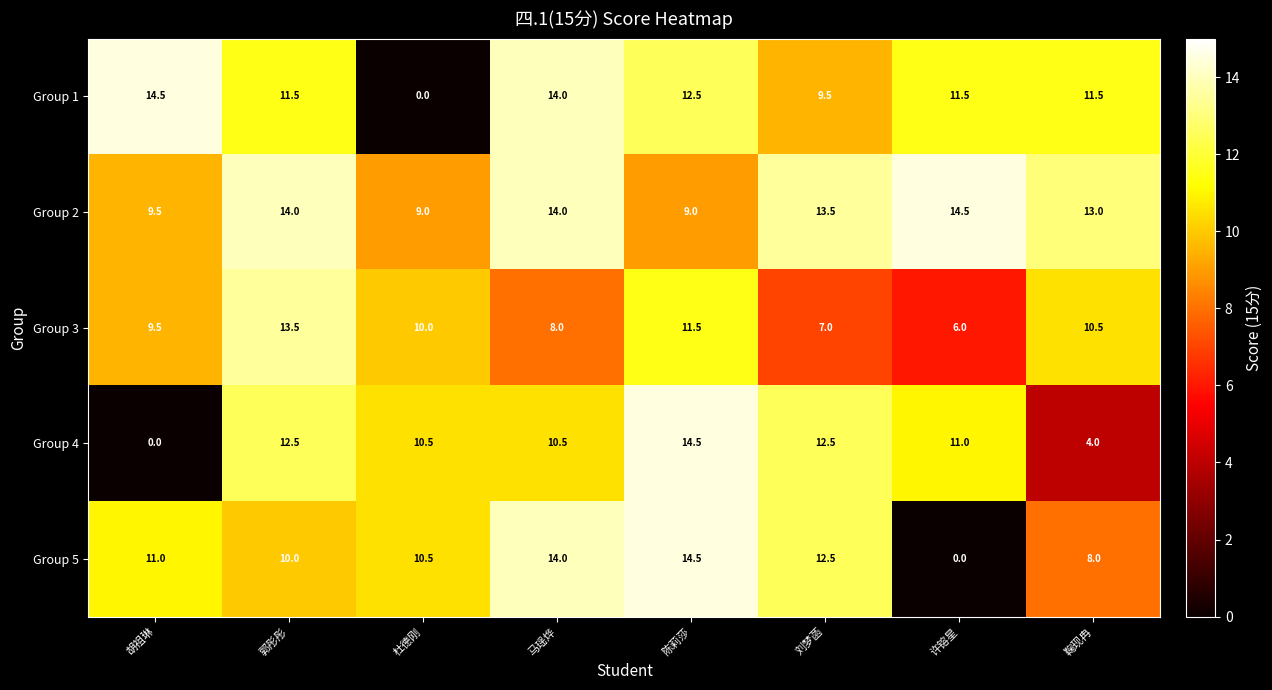

At which label does Group 4 first exceed 11?

郭彤彤